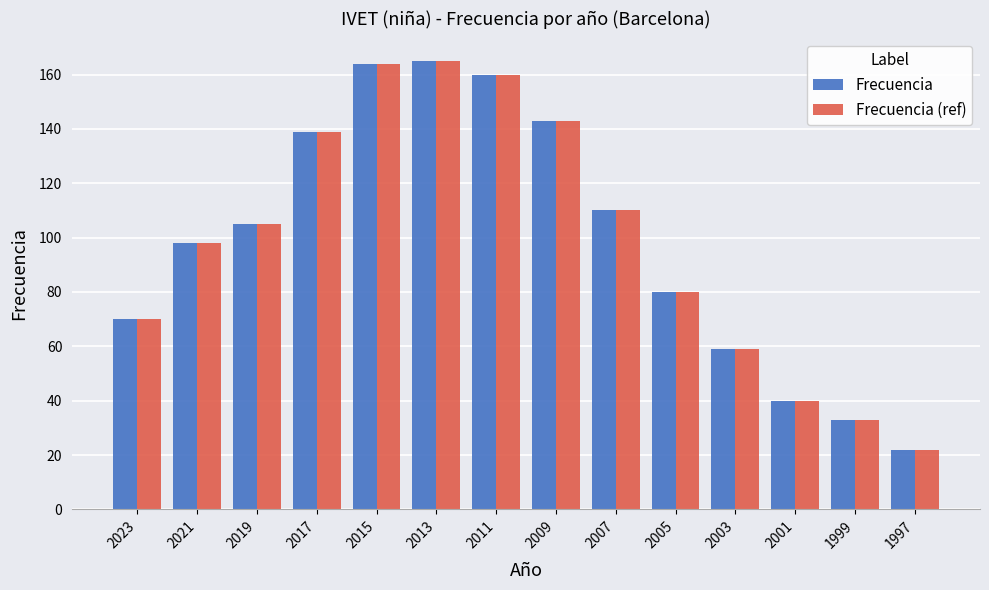

What is the highest value of the Frecuencia (ref) series?

165